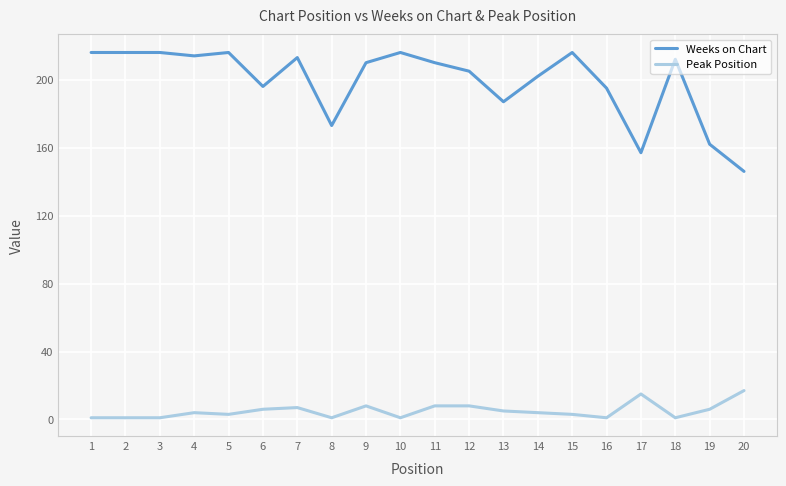

What is the difference between the maximum and minimum values in the Weeks on Chart series?

70